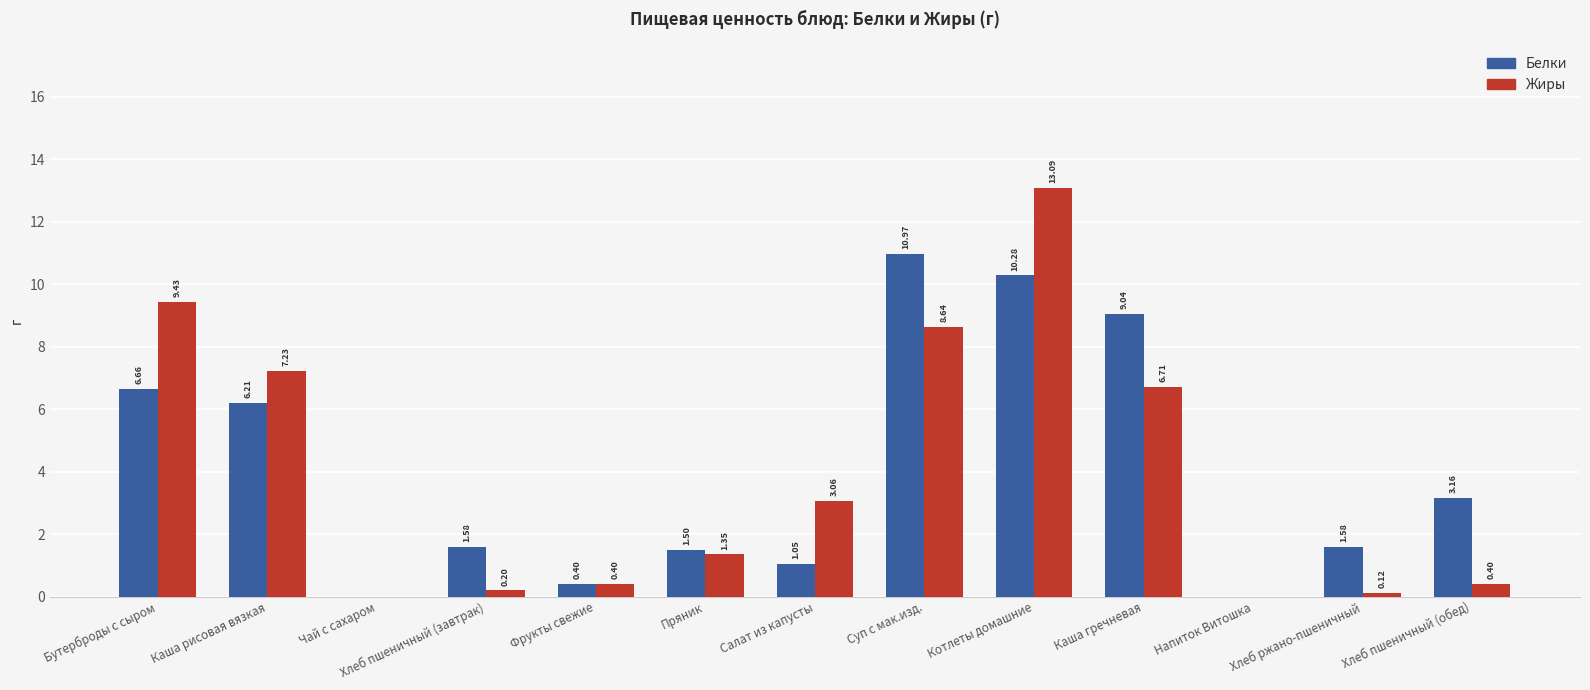

Between Бутерброды с сыром and Пряник, which series saw the biggest shift?

Жиры